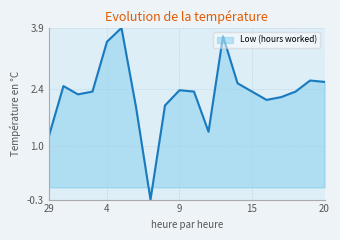

What is the greatest value displayed?

3.9